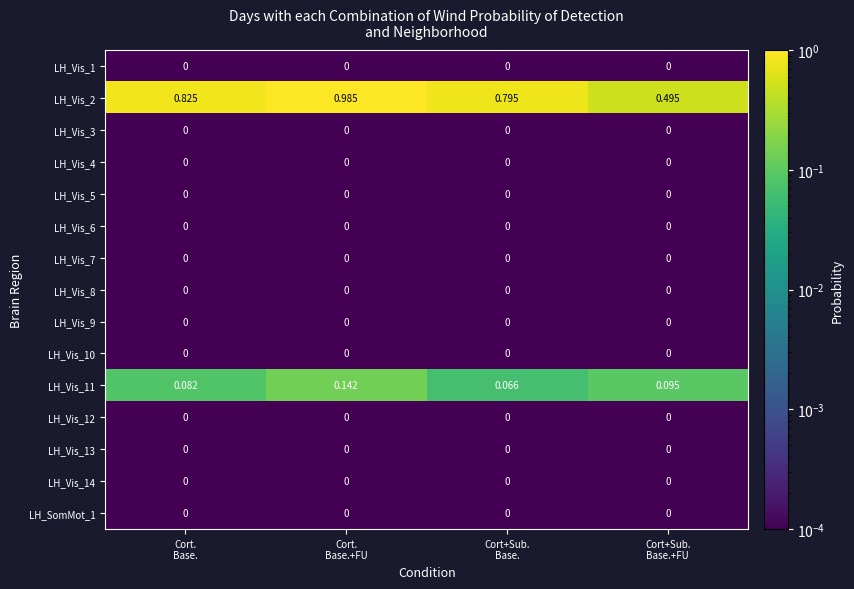

What is the total value across all series at Cort.
Base.+FU?

1.1